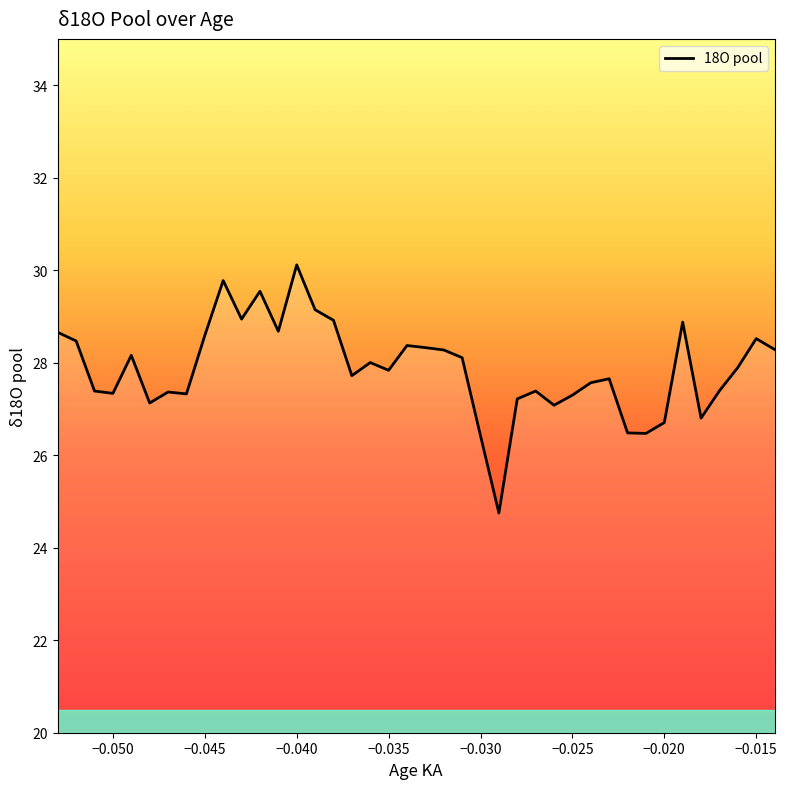

What is the minimum value shown in the chart?

24.8